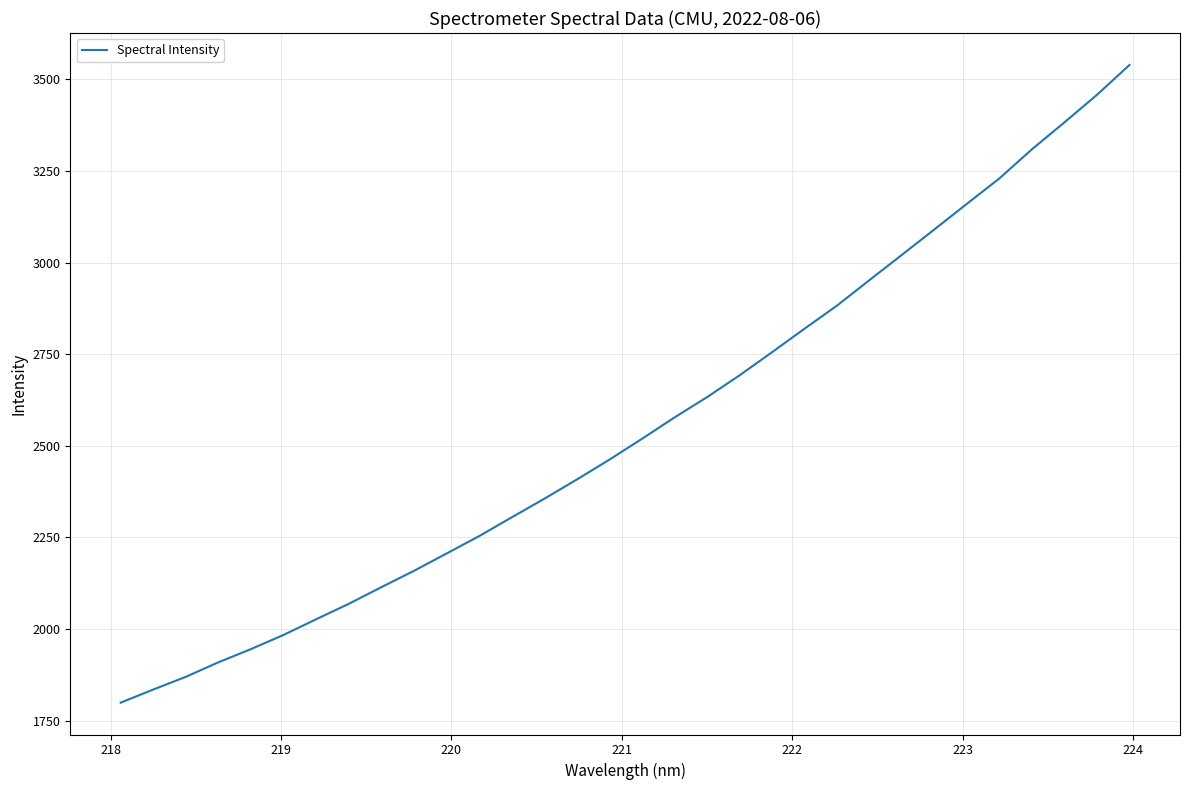

What is the minimum value shown in the chart?

1799.2